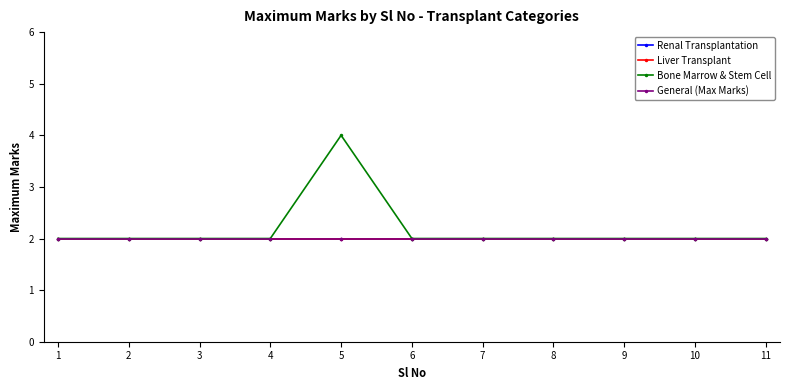

What is the maximum value for Bone Marrow & Stem Cell?

4